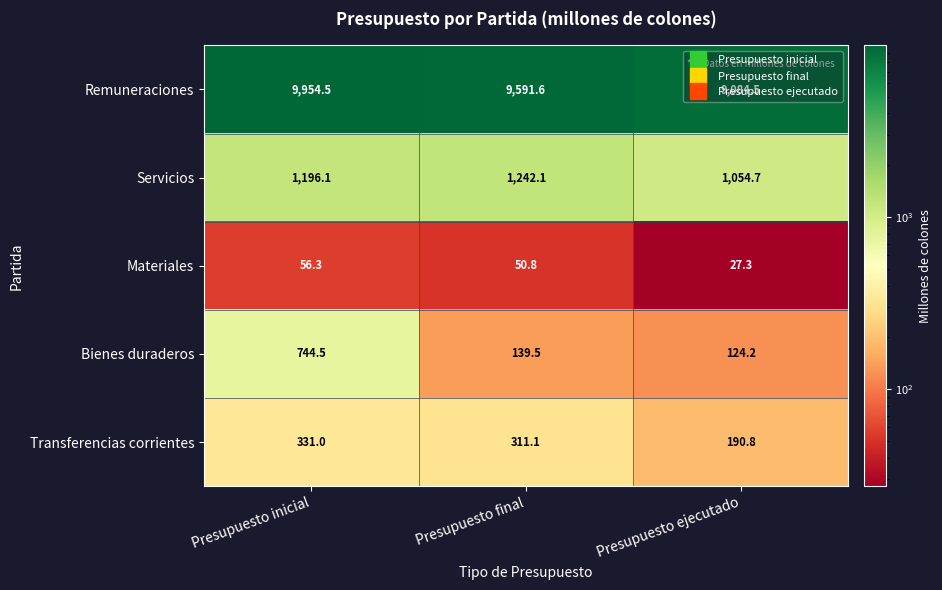

At how many categories does at least one series exceed 104?

3